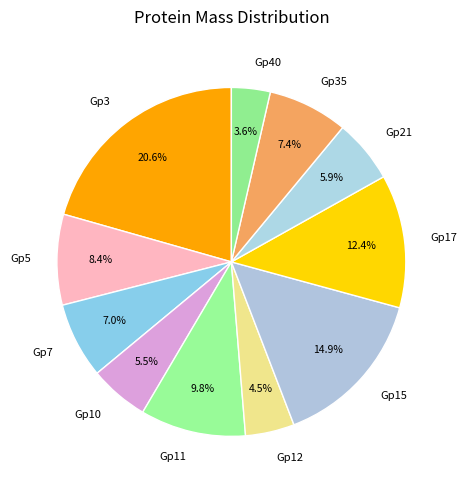

Approximately how many times larger is the value at Gp5 compared to Gp7?

1.2